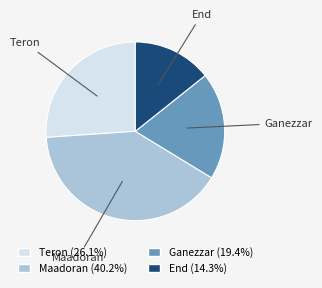

Count the number of slices in the pie.

4